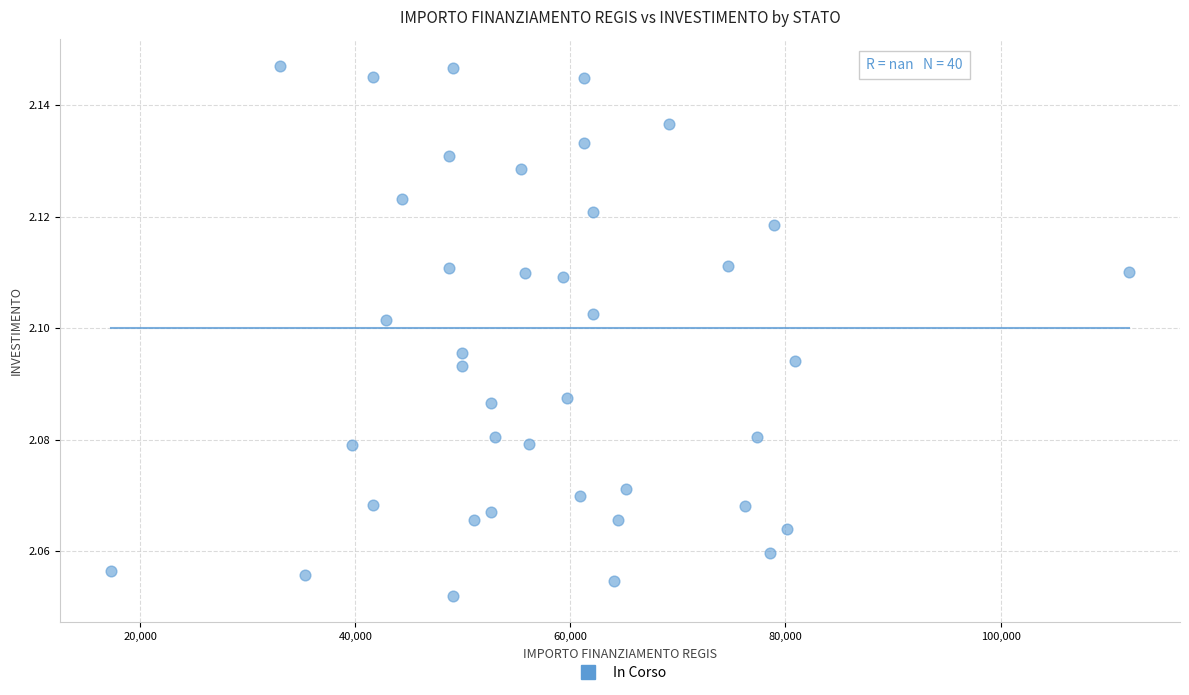

What is the range of X values (max minus min)?

94665.7